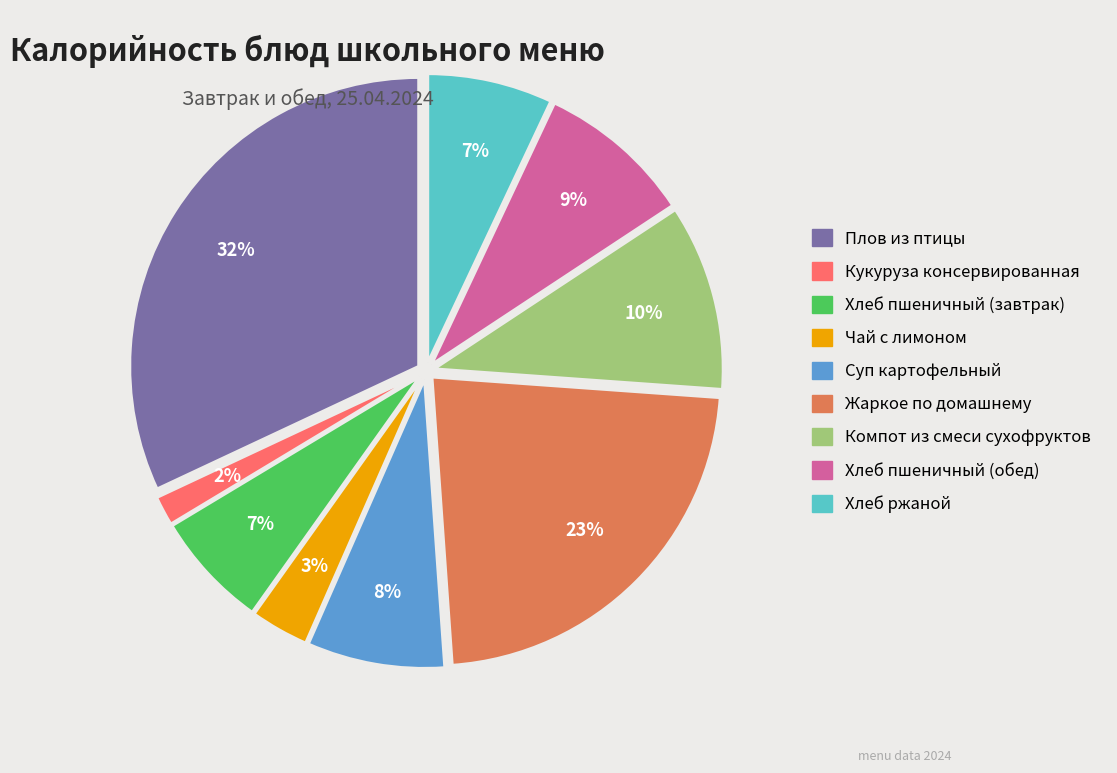

Is Кукуруза консервированная the majority of the pie?

No